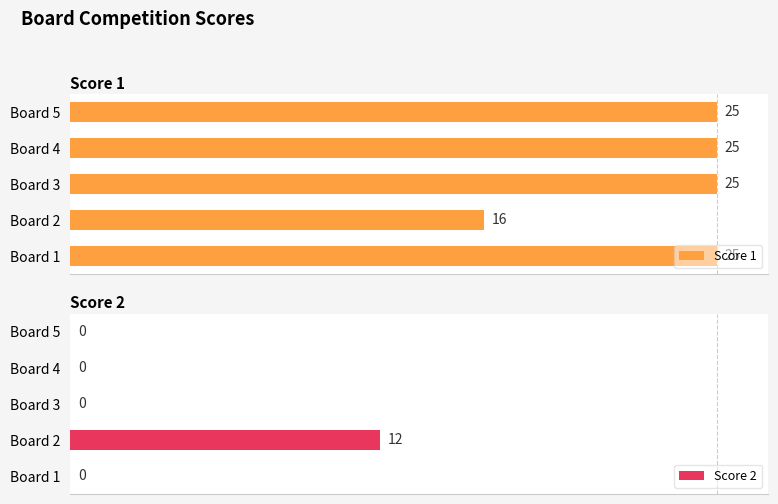

Which category has the lowest value in the Score 1 series?

Board 2